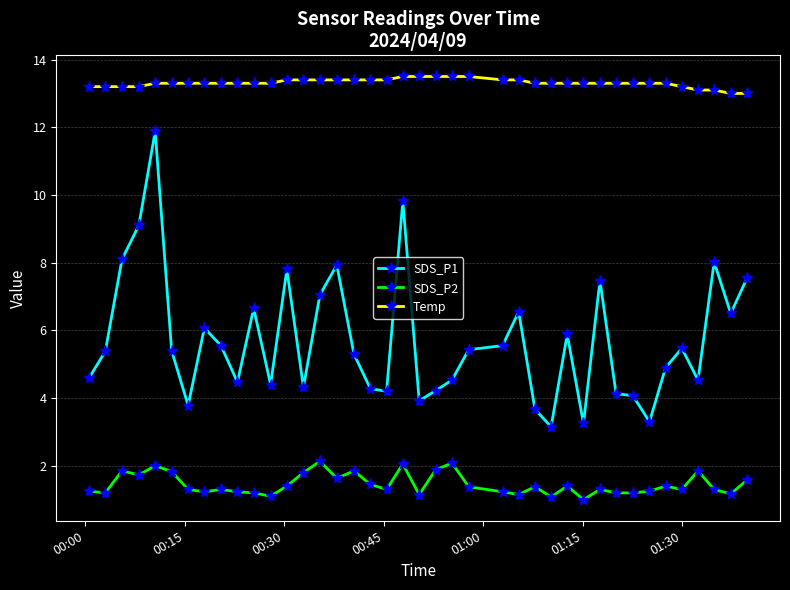

What is the value of the SDS_P1 point at the 34th from the left?

3.3